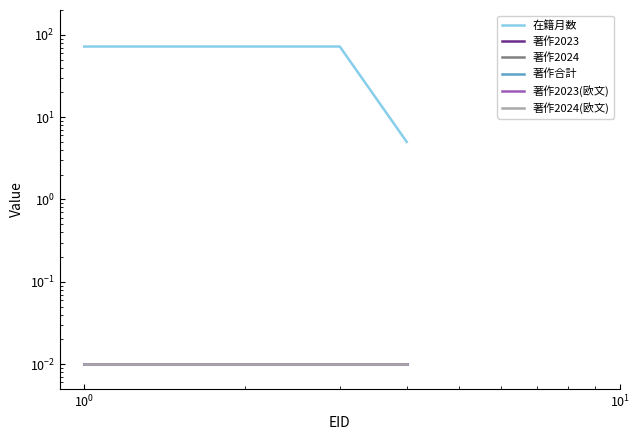

True or false: 著作合計 and 著作2024(欧文) intersect in this chart.

False